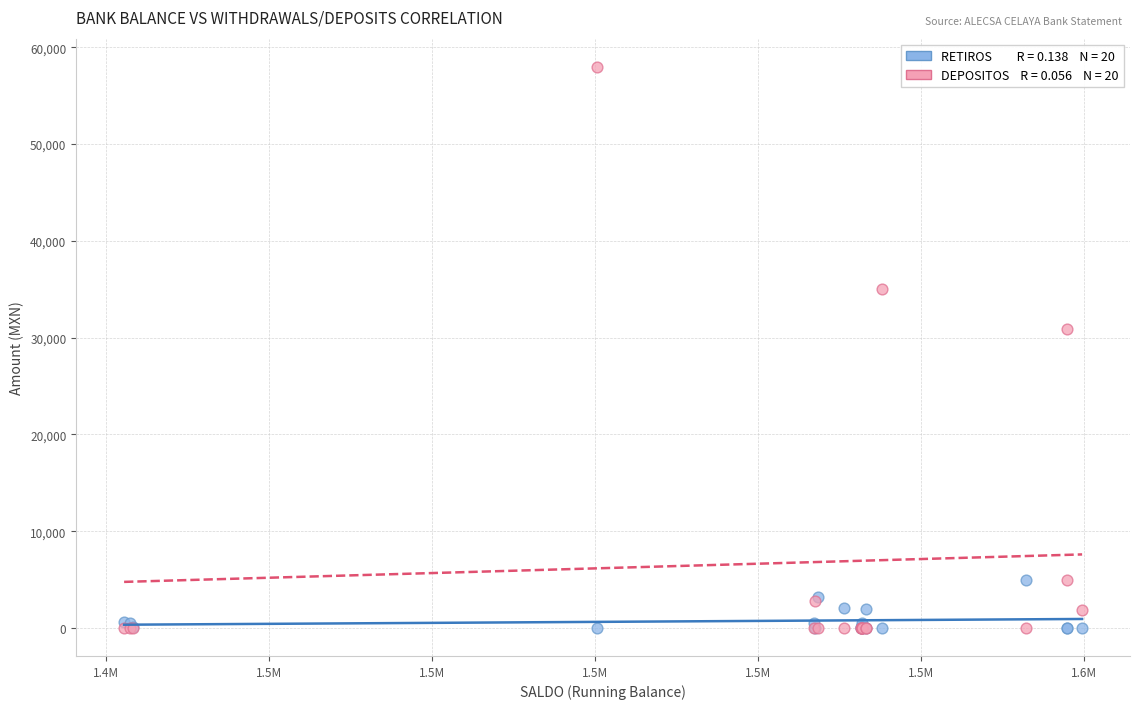

Across all series, what Y value is closest to 29000?

30939.0